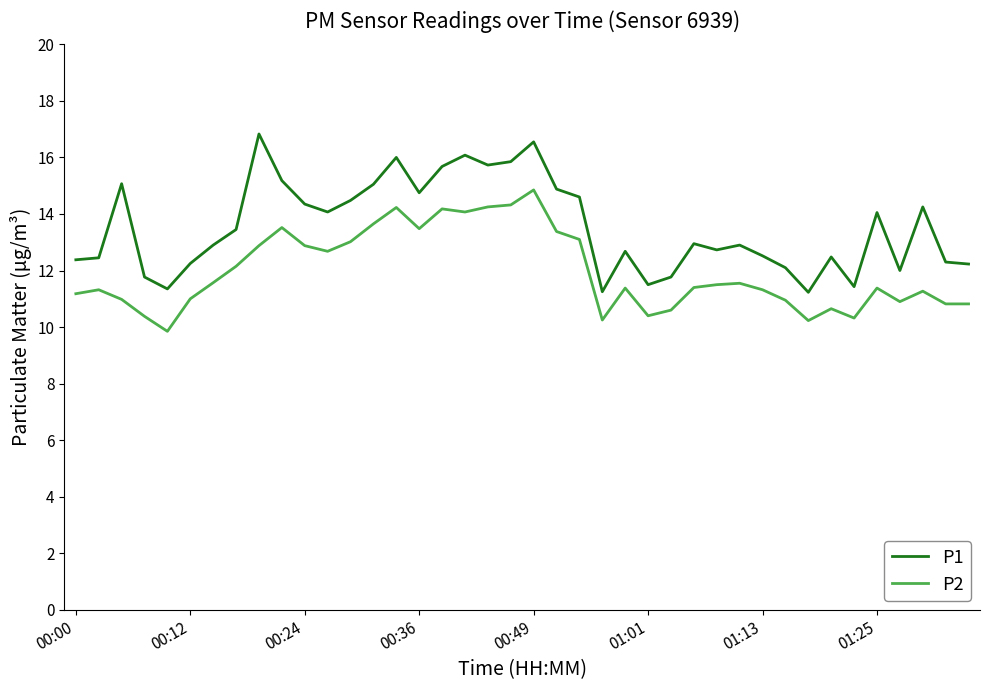

Rank the series by their average value, from highest to lowest.

P1, P2